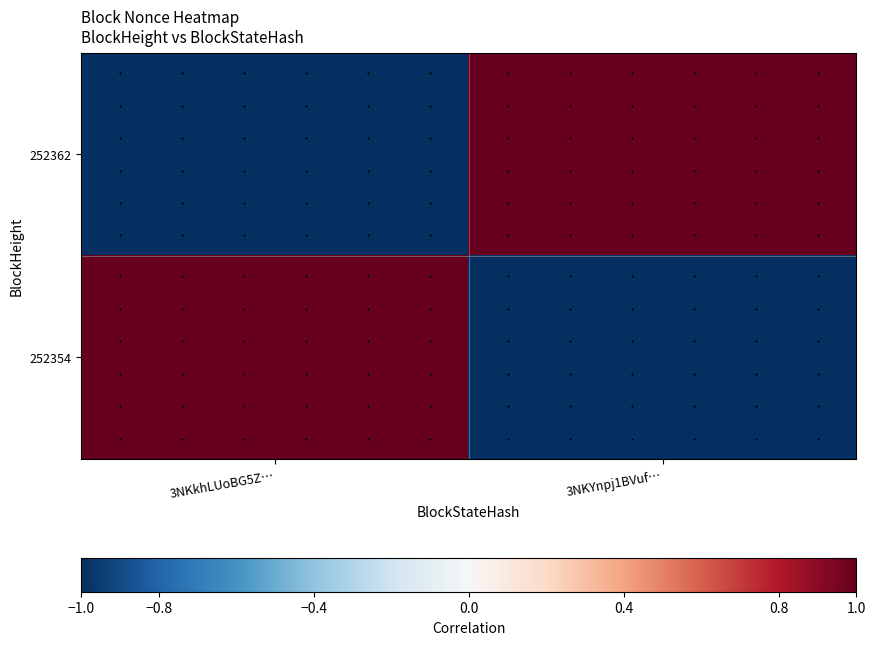

What is the difference between the highest and lowest values at 3NKYnpj1BVuf…?

2